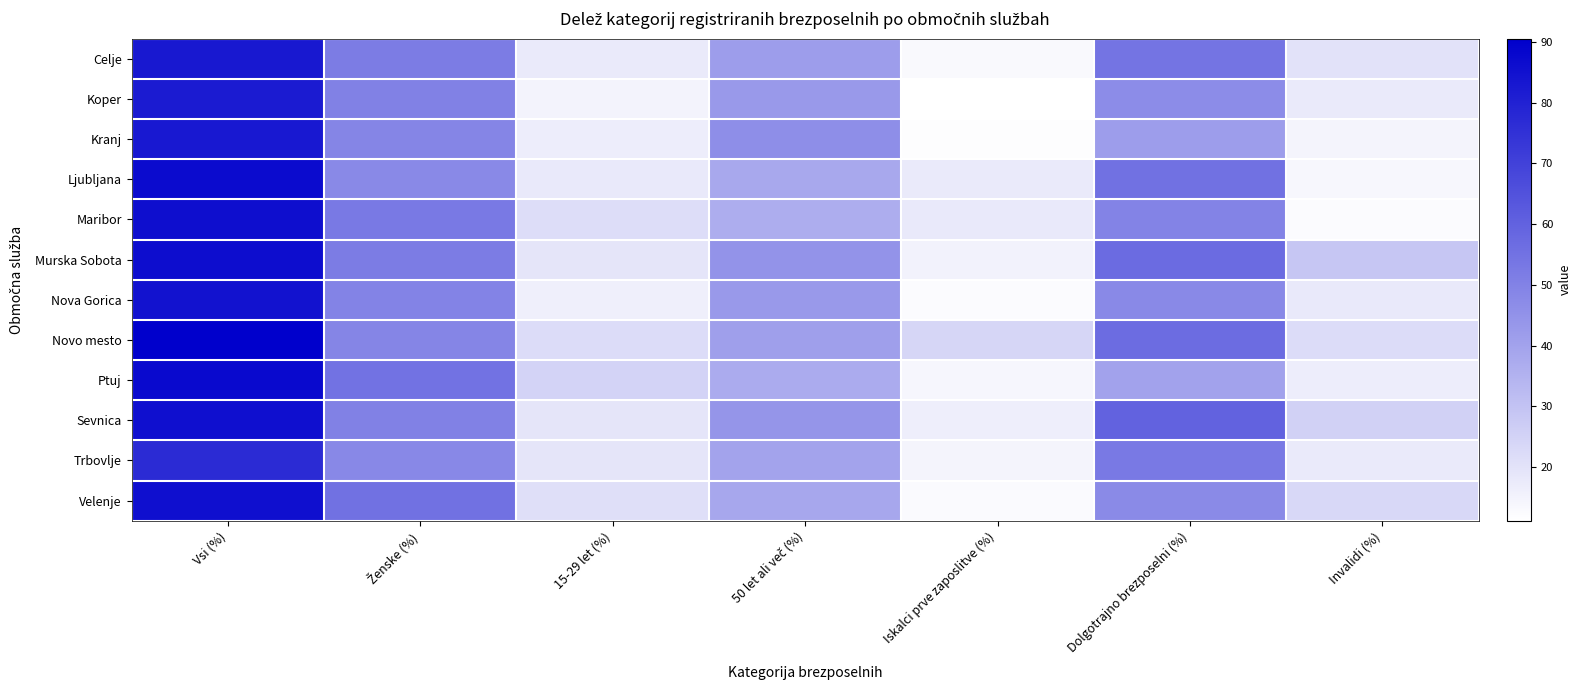

Reading left to right, transcribe all the data shown in this chart.

Celje: Vsi (%)=83.0	Ženske (%)=51.9	15-29 let (%)=17.8	50 let ali več (%)=41.9	Iskalci prve zaposlitve (%)=13.3	Dolgotrajno brezposelni (%)=54.4	Invalidi (%)=20.2
Koper: Vsi (%)=82.0	Ženske (%)=50.3	15-29 let (%)=15.0	50 let ali več (%)=42.9	Iskalci prve zaposlitve (%)=11.2	Dolgotrajno brezposelni (%)=46.9	Invalidi (%)=17.9
Kranj: Vsi (%)=82.6	Ženske (%)=49.2	15-29 let (%)=16.9	50 let ali več (%)=46.3	Iskalci prve zaposlitve (%)=11.8	Dolgotrajno brezposelni (%)=41.7	Invalidi (%)=14.8
Ljubljana: Vsi (%)=86.9	Ženske (%)=48.0	15-29 let (%)=18.2	50 let ali več (%)=38.4	Iskalci prve zaposlitve (%)=17.9	Dolgotrajno brezposelni (%)=55.3	Invalidi (%)=13.8
Maribor: Vsi (%)=86.0	Ženske (%)=52.4	15-29 let (%)=21.9	50 let ali več (%)=36.7	Iskalci prve zaposlitve (%)=18.2	Dolgotrajno brezposelni (%)=49.8	Invalidi (%)=12.7
Murska Sobota: Vsi (%)=86.4	Ženske (%)=52.0	15-29 let (%)=19.3	50 let ali več (%)=44.5	Iskalci prve zaposlitve (%)=15.2	Dolgotrajno brezposelni (%)=57.2	Invalidi (%)=28.9
Nova Gorica: Vsi (%)=84.4	Ženske (%)=49.4	15-29 let (%)=16.4	50 let ali več (%)=43.0	Iskalci prve zaposlitve (%)=12.7	Dolgotrajno brezposelni (%)=48.0	Invalidi (%)=18.1
Novo mesto: Vsi (%)=90.5	Ženske (%)=49.1	15-29 let (%)=22.2	50 let ali več (%)=41.0	Iskalci prve zaposlitve (%)=24.0	Dolgotrajno brezposelni (%)=56.9	Invalidi (%)=22.3
Ptuj: Vsi (%)=87.4	Ženske (%)=54.6	15-29 let (%)=24.7	50 let ali več (%)=37.5	Iskalci prve zaposlitve (%)=14.2	Dolgotrajno brezposelni (%)=40.3	Invalidi (%)=16.9
Sevnica: Vsi (%)=85.8	Ženske (%)=50.3	15-29 let (%)=19.3	50 let ali več (%)=44.2	Iskalci prve zaposlitve (%)=16.7	Dolgotrajno brezposelni (%)=59.7	Invalidi (%)=25.7
Trbovlje: Vsi (%)=77.2	Ženske (%)=48.2	15-29 let (%)=19.2	50 let ali več (%)=39.9	Iskalci prve zaposlitve (%)=14.8	Dolgotrajno brezposelni (%)=53.0	Invalidi (%)=17.7
Velenje: Vsi (%)=85.8	Ženske (%)=54.9	15-29 let (%)=21.2	50 let ali več (%)=38.6	Iskalci prve zaposlitve (%)=12.9	Dolgotrajno brezposelni (%)=47.6	Invalidi (%)=23.5